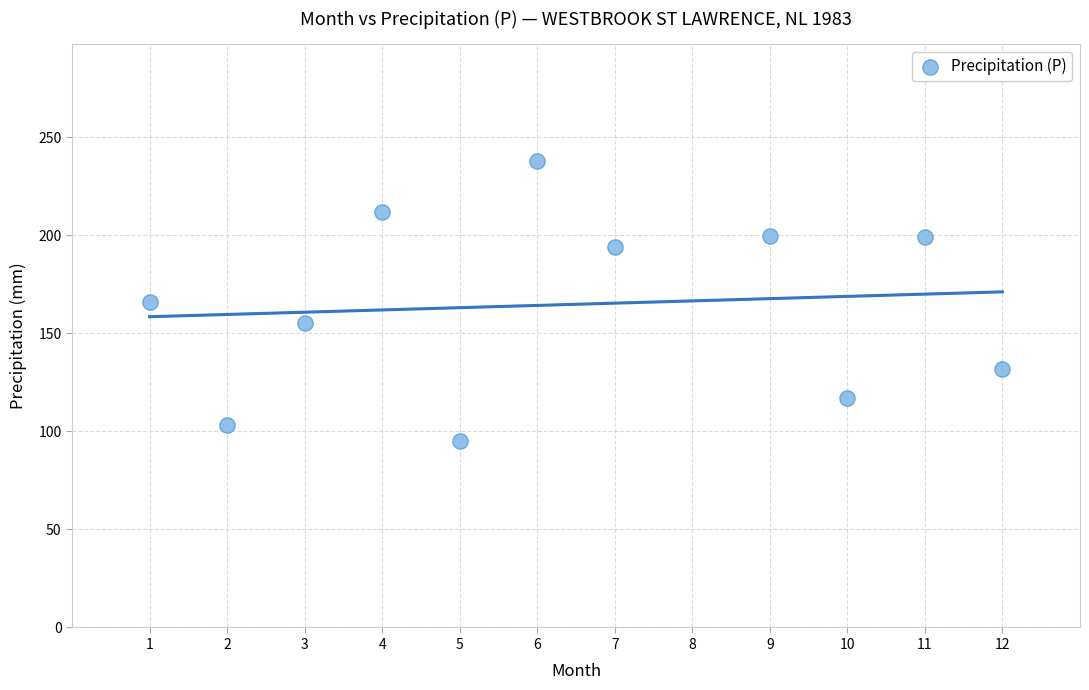

What is the range of Y values (max minus min)?

143.0